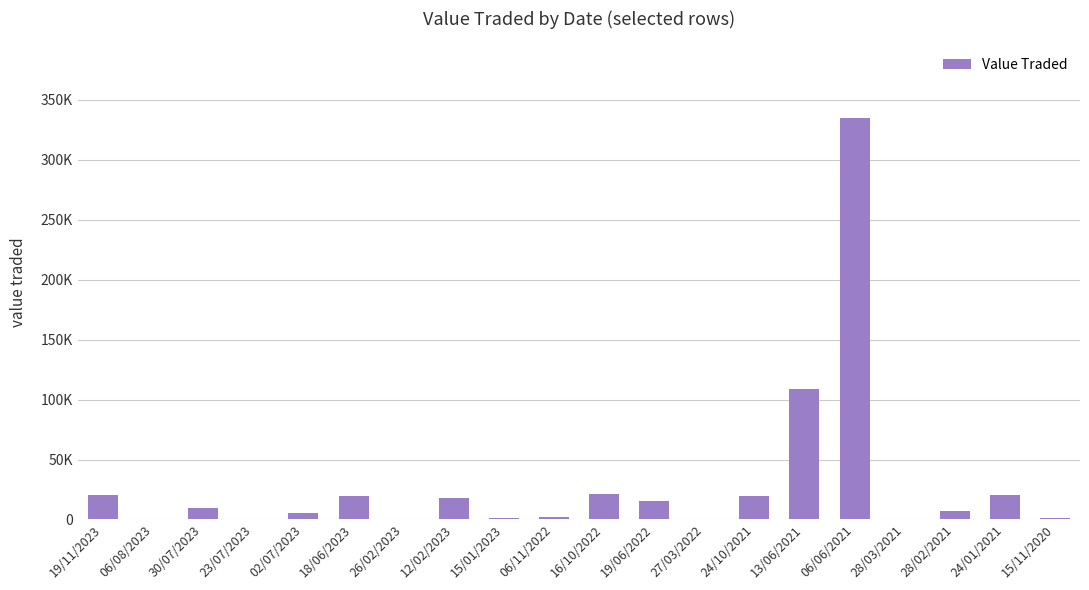

How many data points are less than 9283?

10